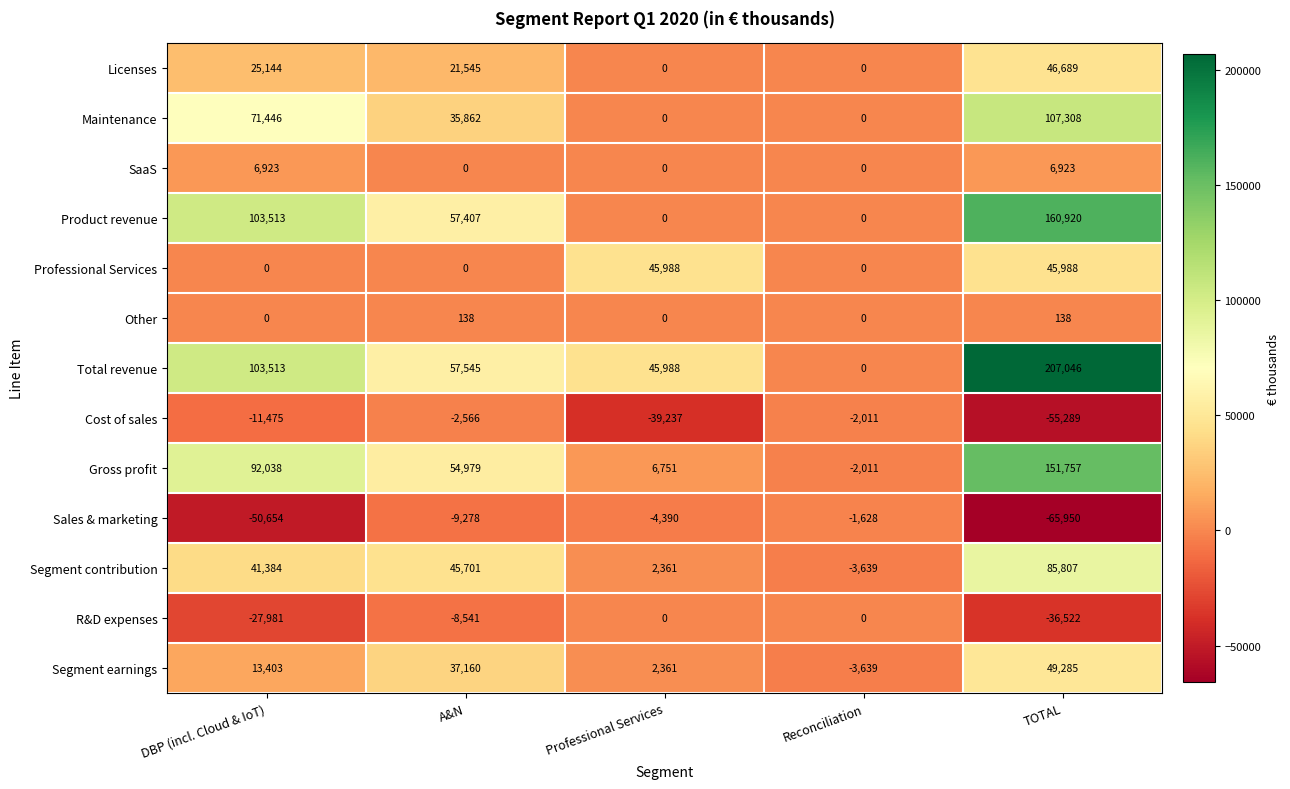

How many distinct data groups are displayed?

13